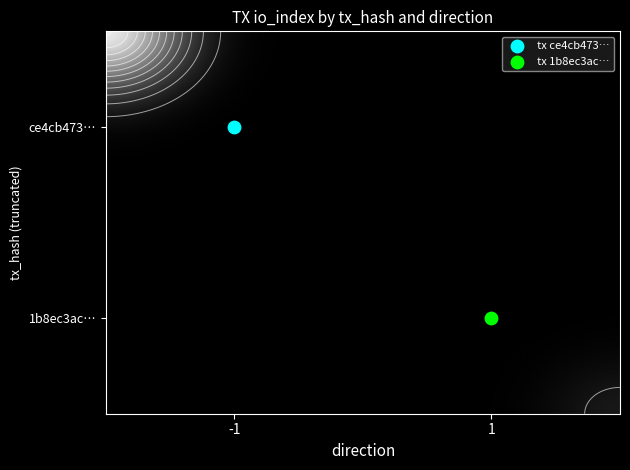

What is the sum of the 1b8ec3ac0a004d1a5834fd061f2aadcf076e61a values at io_index and direction?

20